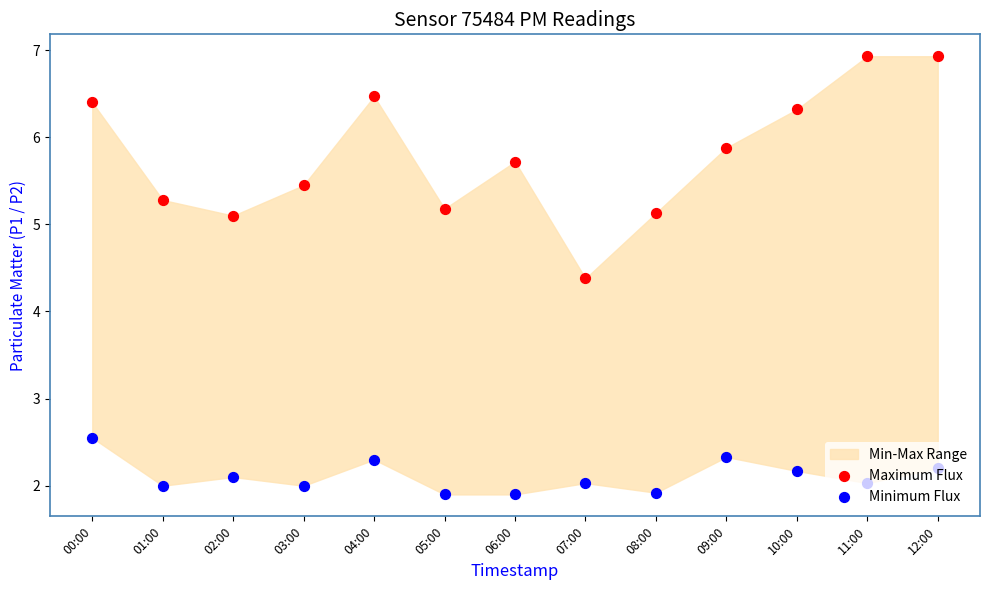

What are all the series names shown in the legend?

Maximum Flux, Minimum Flux